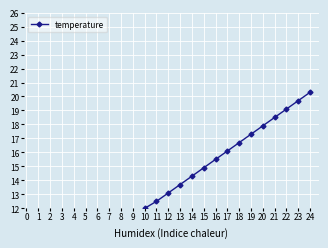

Where is the data nearest to the value 15?

15